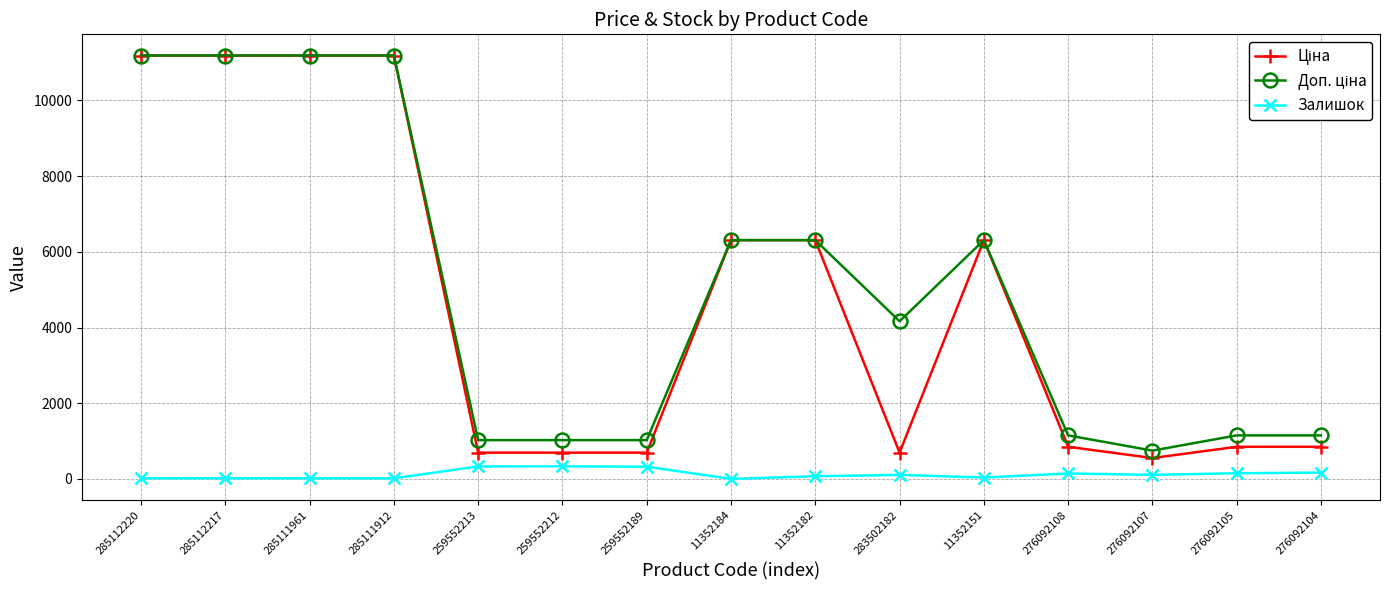

At how many categories does at least one series exceed 7695?

4